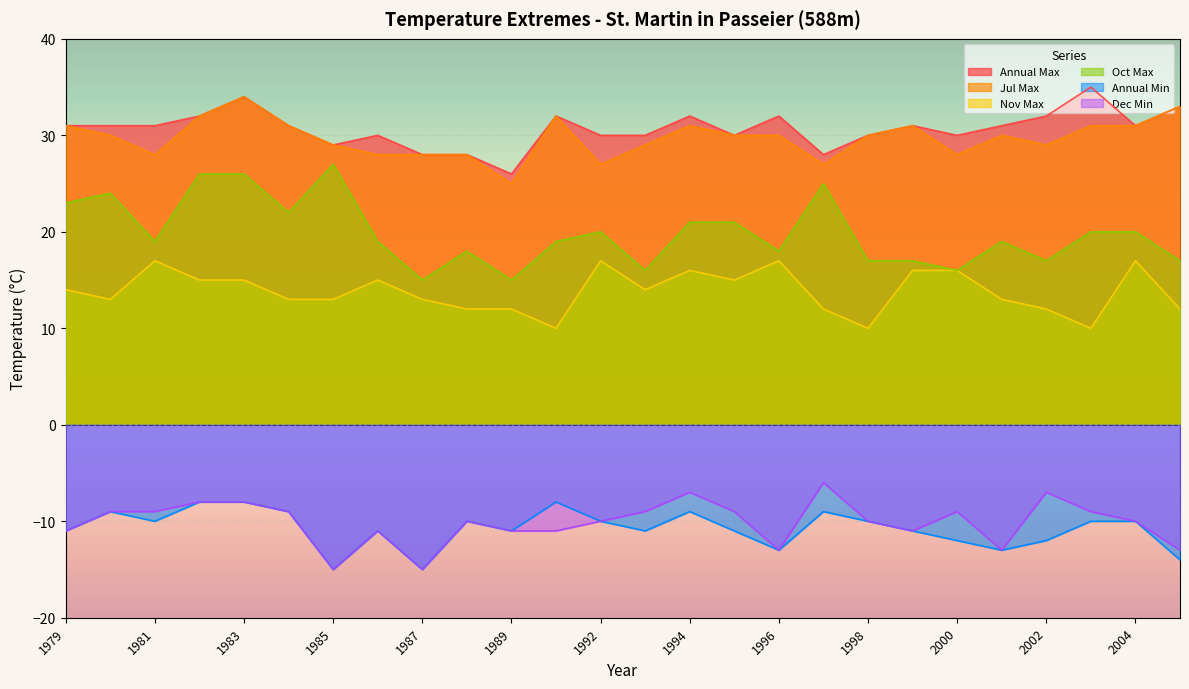

What is the difference between the maximum and minimum values in the Annual Min series?

7